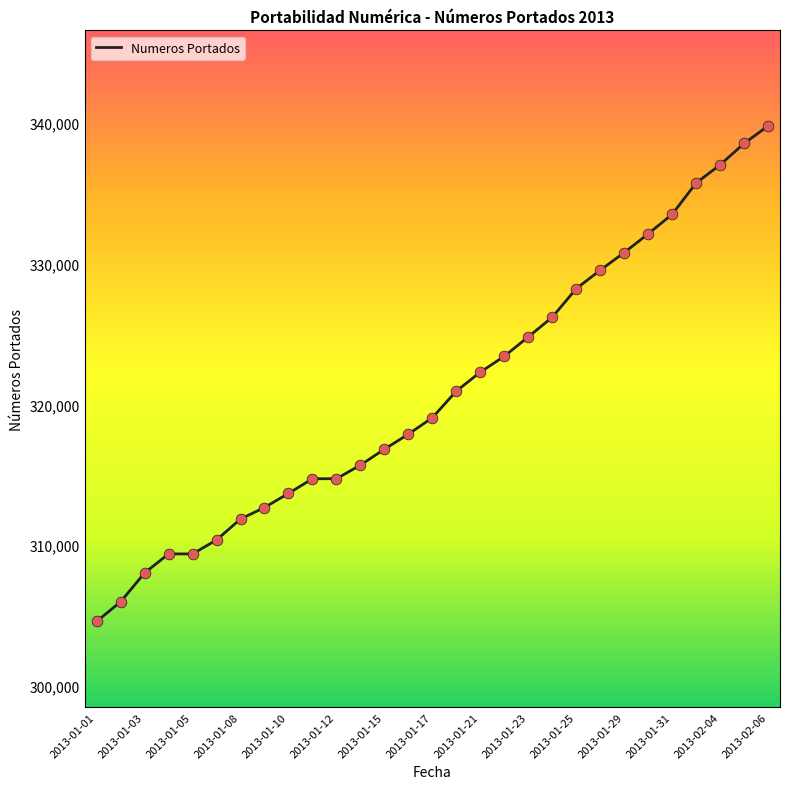

What is the greatest value displayed?

339786